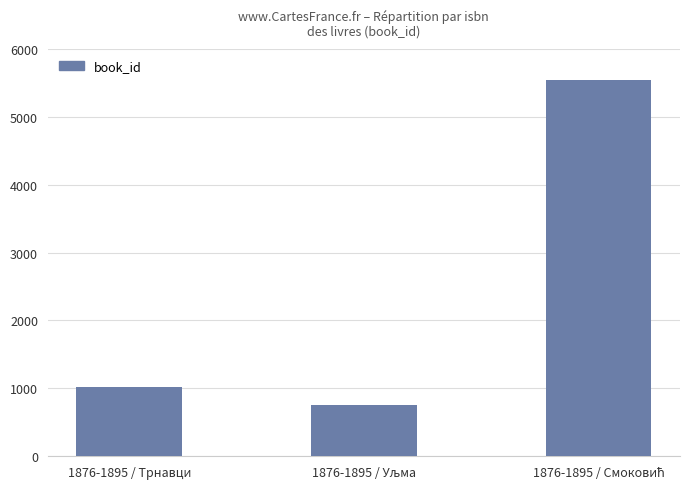

Count the number of data series in this chart.

1